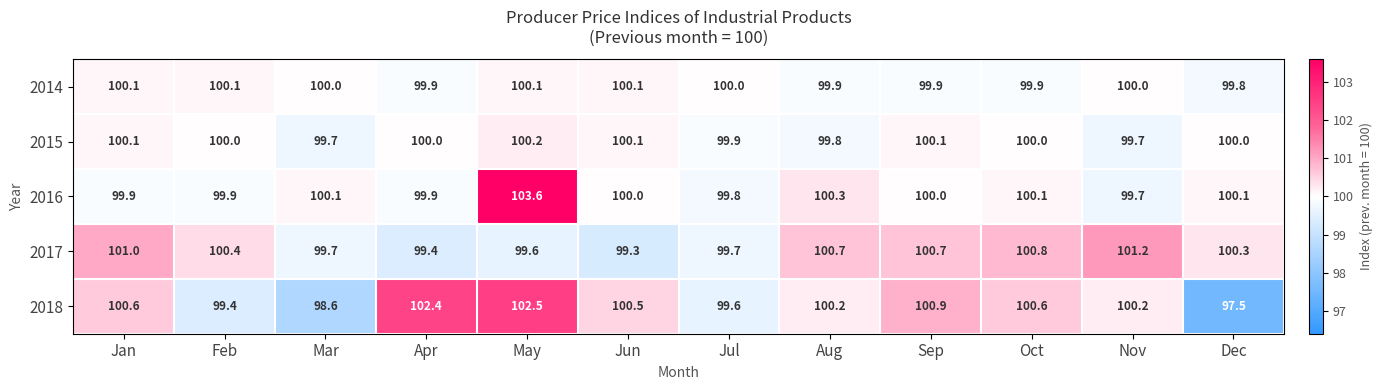

What is the total value across all series at Oct?

501.4